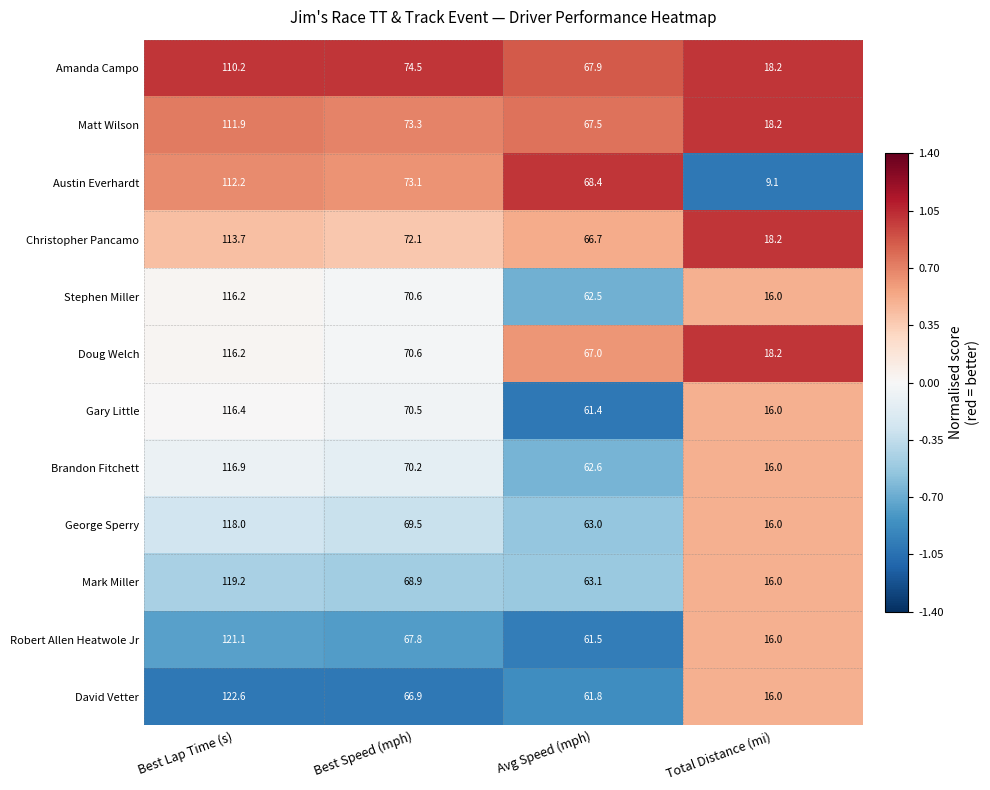

At Avg Speed (mph), list the series in order from smallest to largest.

Gary Little, Robert Allen Heatwole Jr, David Vetter, Stephen Miller, Brandon Fitchett, George Sperry, Mark Miller, Christopher Pancamo, Doug Welch, Matt Wilson, Amanda Campo, Austin Everhardt